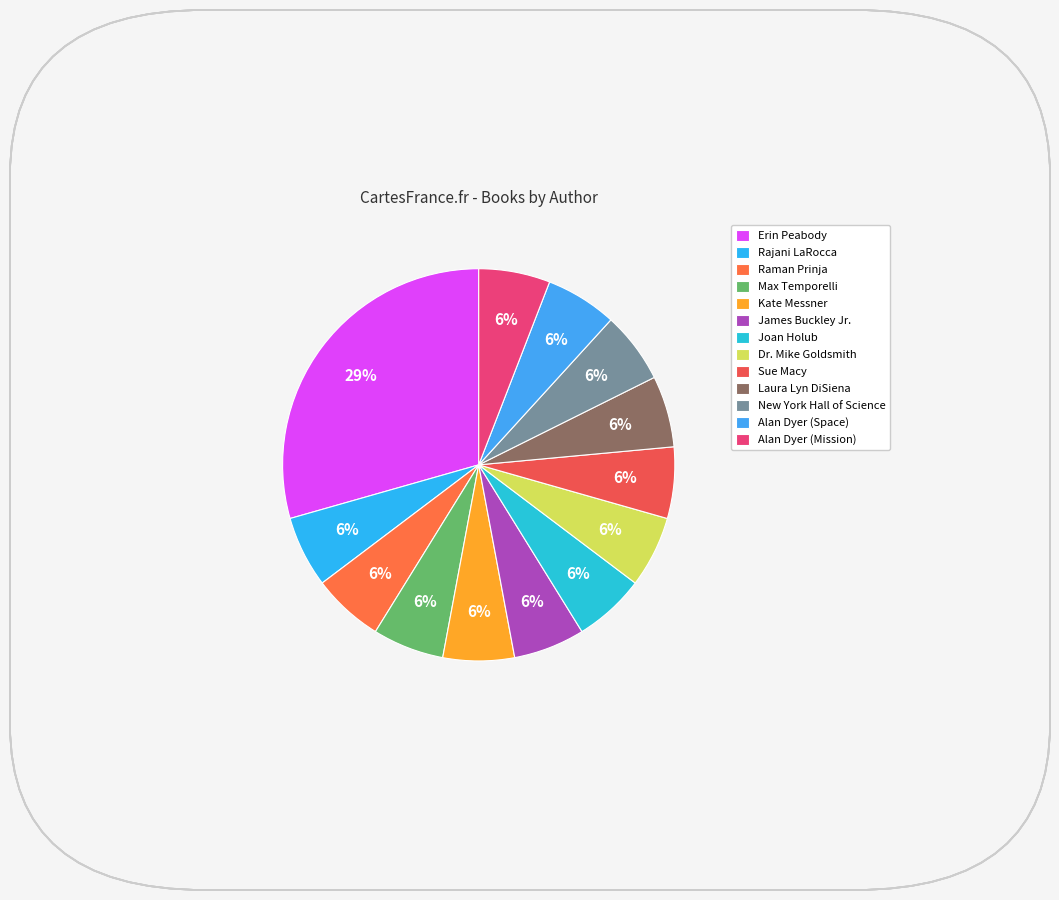

Which slice is the largest?

Erin Peabody